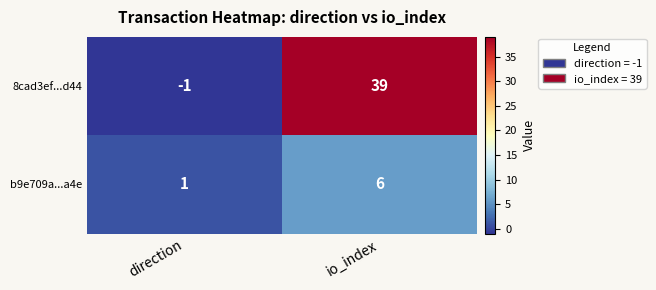

Reading right to left, what are all the values shown in this chart?

8cad3ef...d44: 39	-1
b9e709a...a4e: 6	1